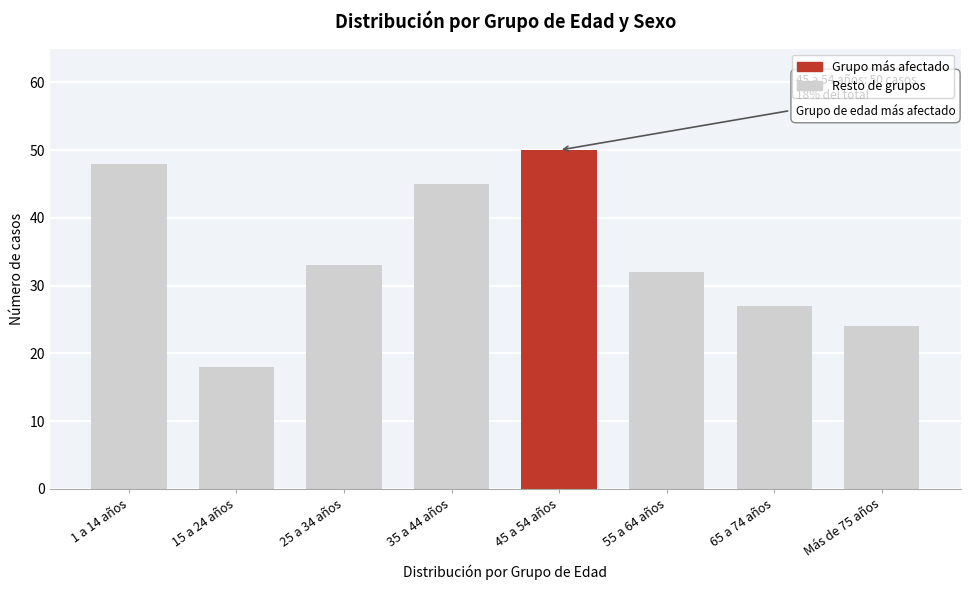

Reading left to right, transcribe all the data shown in this chart.

1 a 14 años=48	15 a 24 años=18	25 a 34 años=33	35 a 44 años=45	45 a 54 años=50	55 a 64 años=32	65 a 74 años=27	Más de 75 años=24